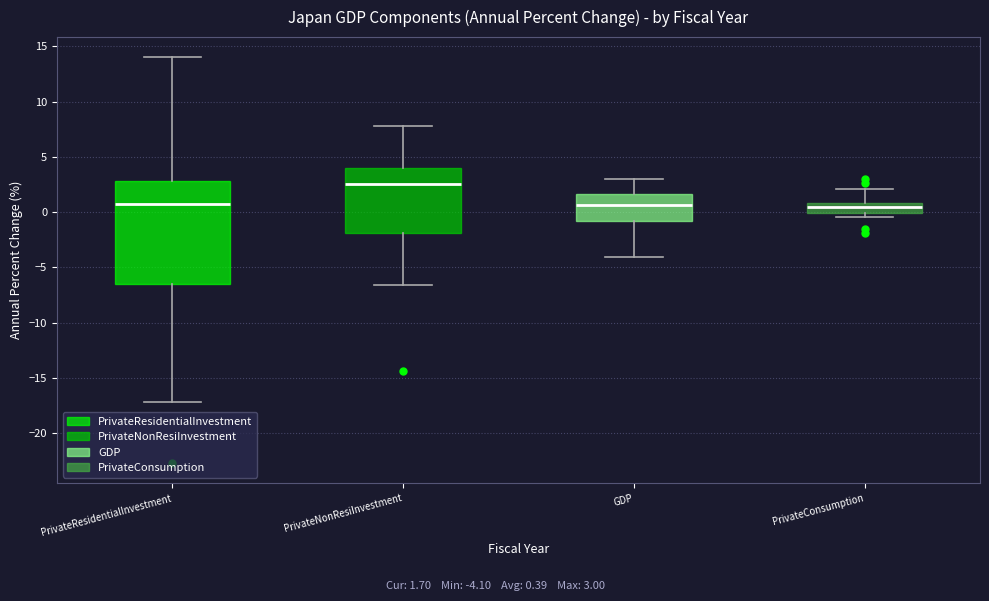

Reading left to right, transcribe this box plot: for each box, give where its median line is, the range the box spans, and where its two whiskers end, as read against the y-axis. The values are not printed on the chart, so give them approximately, as read against the axis.

PrivateResidentialInvestment: median 0.5, box -6.5 to 3.0, whiskers -17.0 to 14.0
PrivateNonResiInvestment: median 2.5, box -2.0 to 4.0, whiskers -6.5 to 8.0
GDP: median 0.5, box -1.0 to 1.5, whiskers -4.0 to 3.0
PrivateConsumption: median 0.5, box 0.0 to 1.0, whiskers -0.5 to 2.0